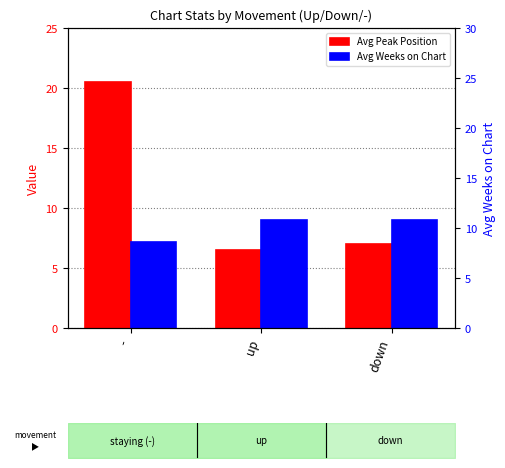

List the series in order of their peak value, lowest first.

Avg Weeks on Chart, Avg Peak Position